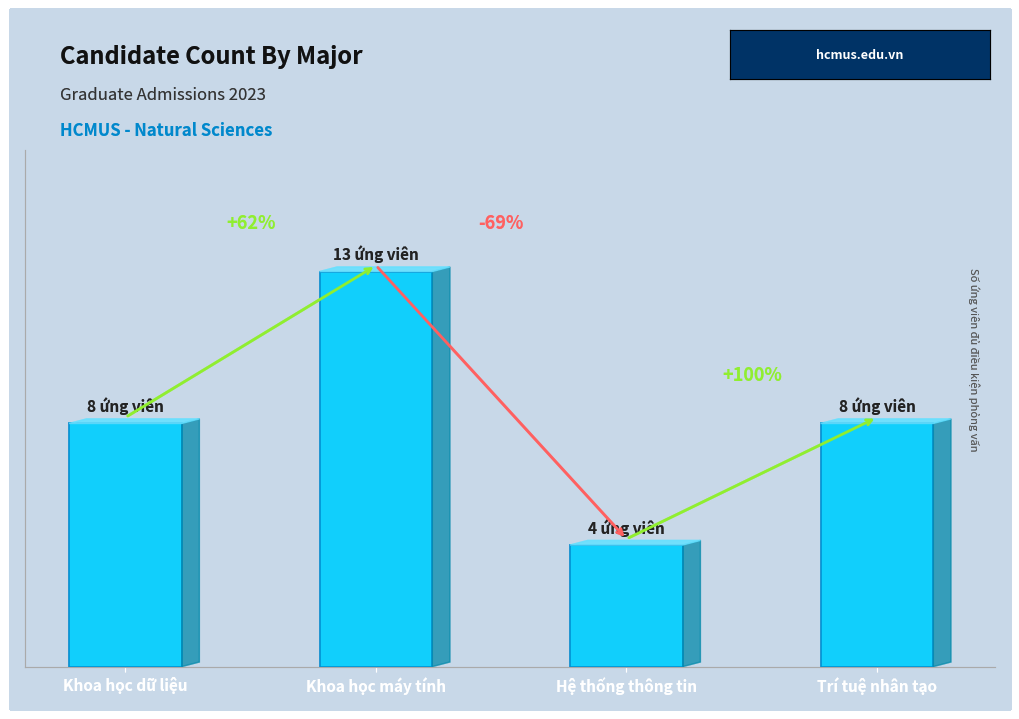

Is it true that the value at Khoa học dữ liệu is 8?

True